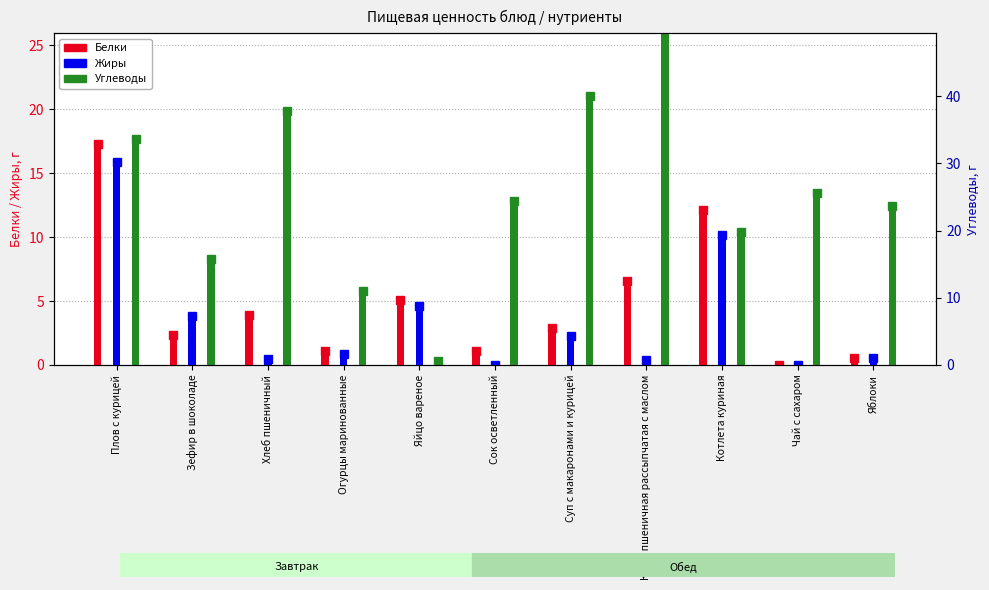

Is the value of Углеводы at Огурцы маринованные greater than the value of Жиры at Каша пшеничная рассыпчатая с маслом?

Yes